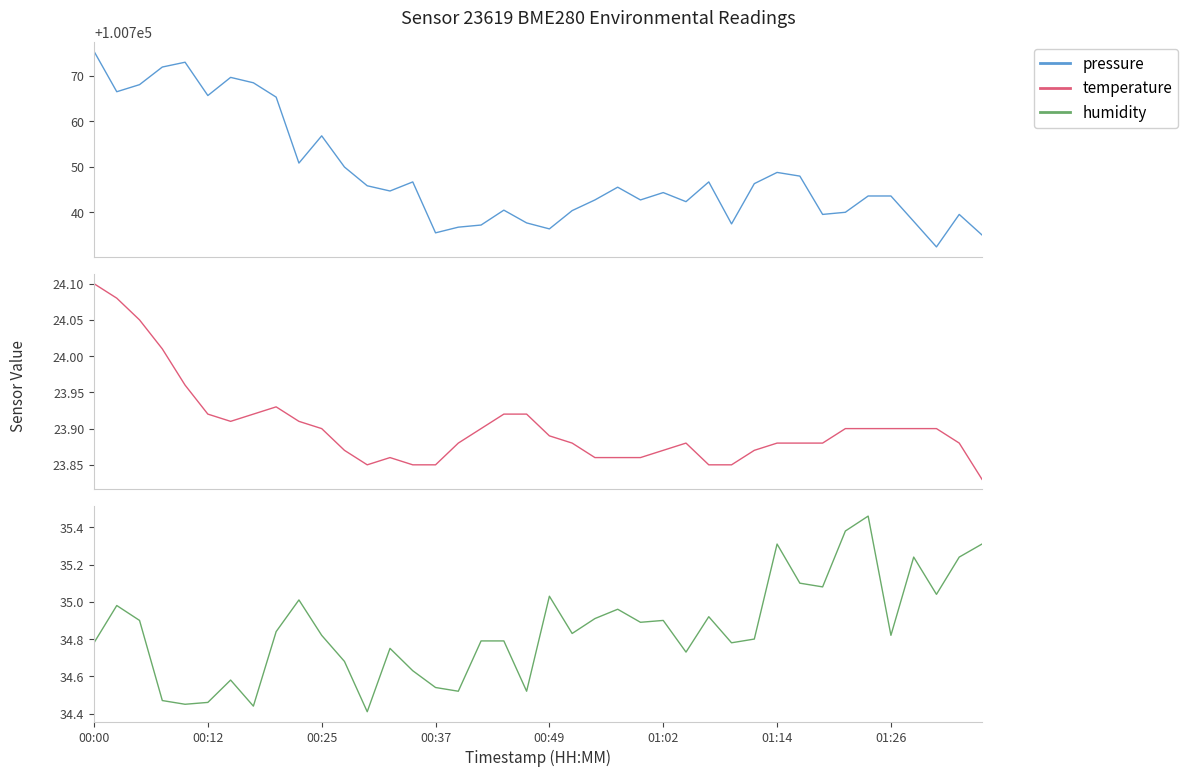

Which series has the widest spread of values?

pressure